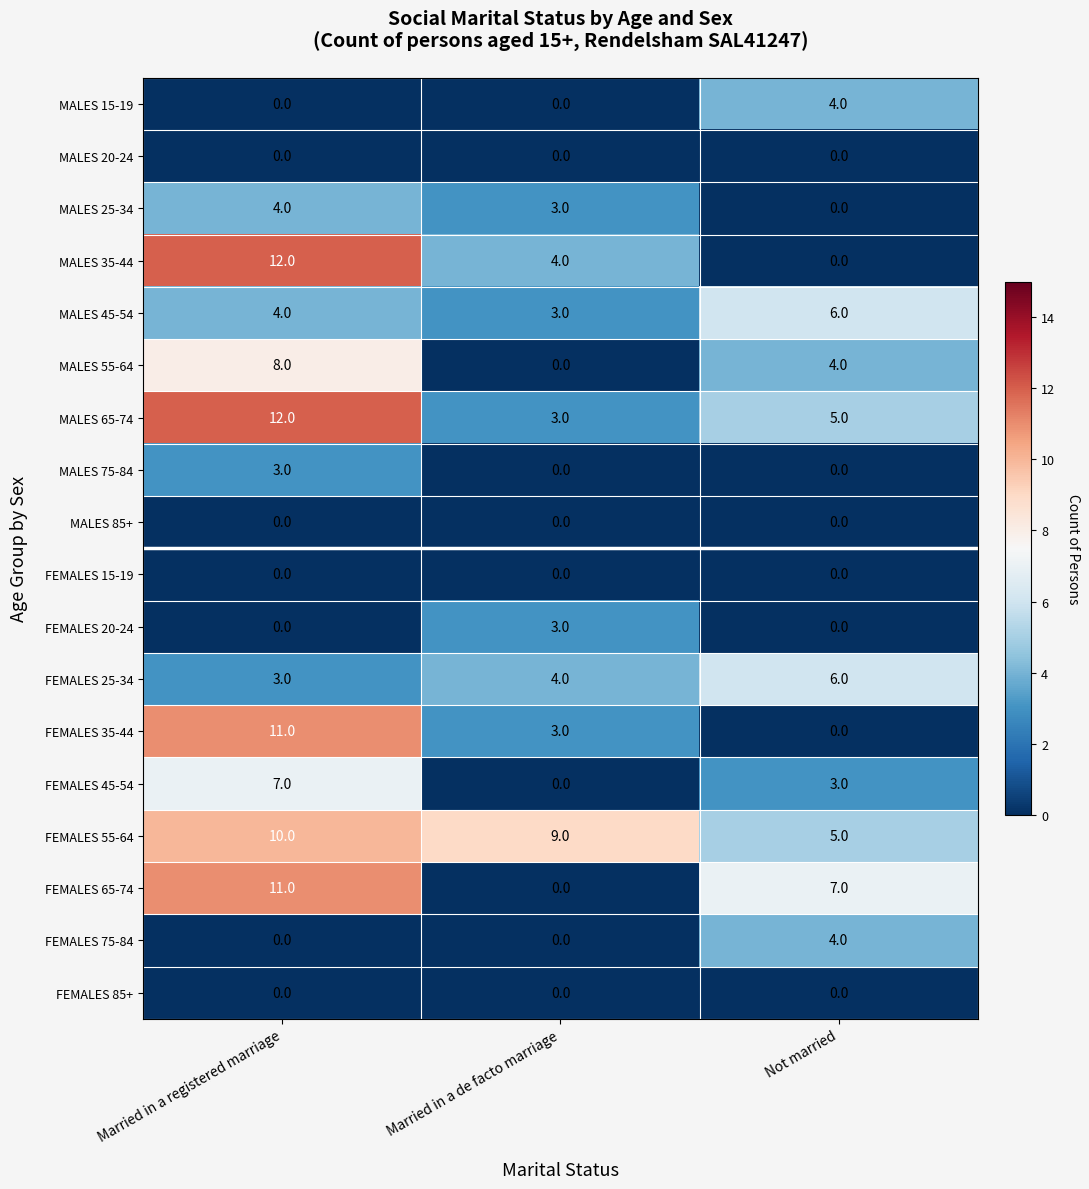

Between Married in a de facto marriage and Not married, which series saw the biggest shift?

FEMALES 65-74